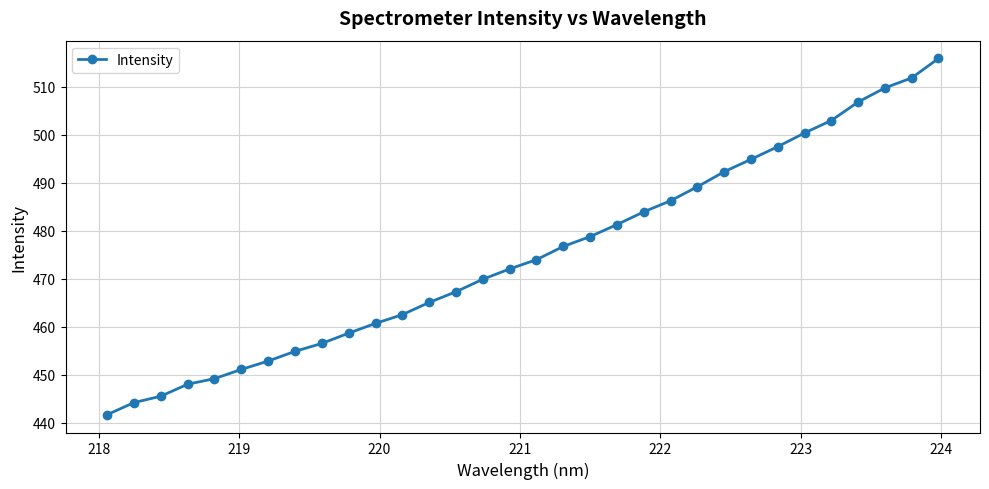

What is the greatest value displayed?

515.9